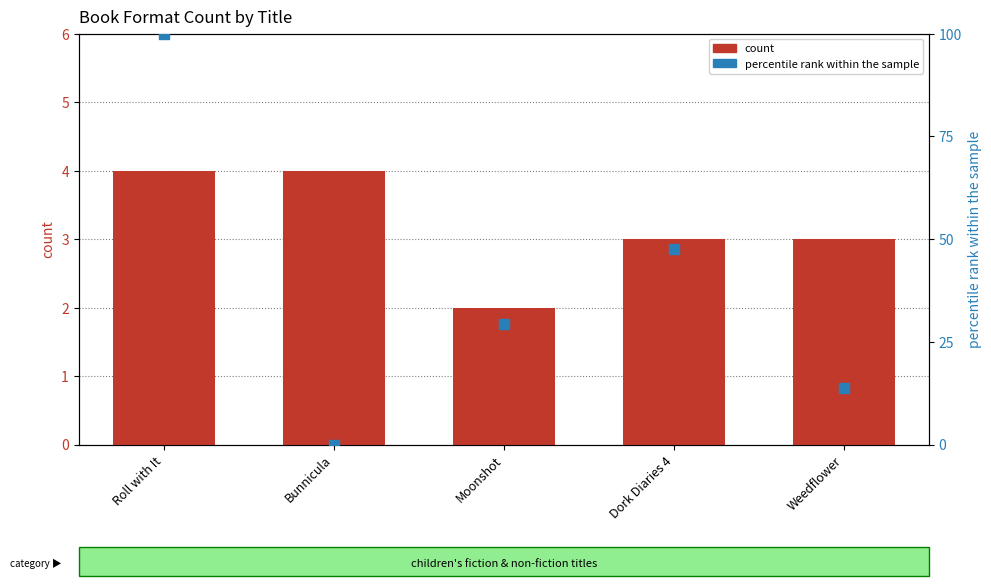

What is the total value across all series at Dork Diaries 4?

50.6